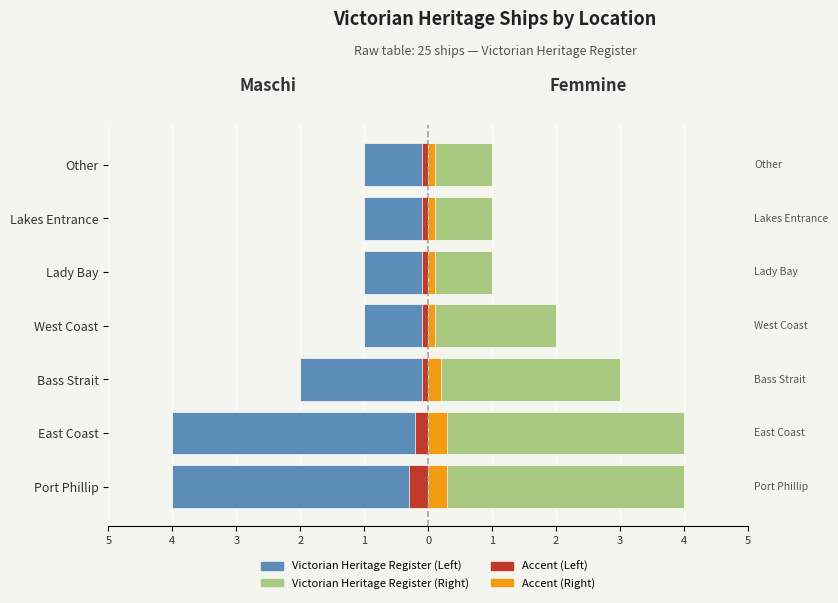

What is the value of the Right Accent bar at the 3rd from the left?

0.2